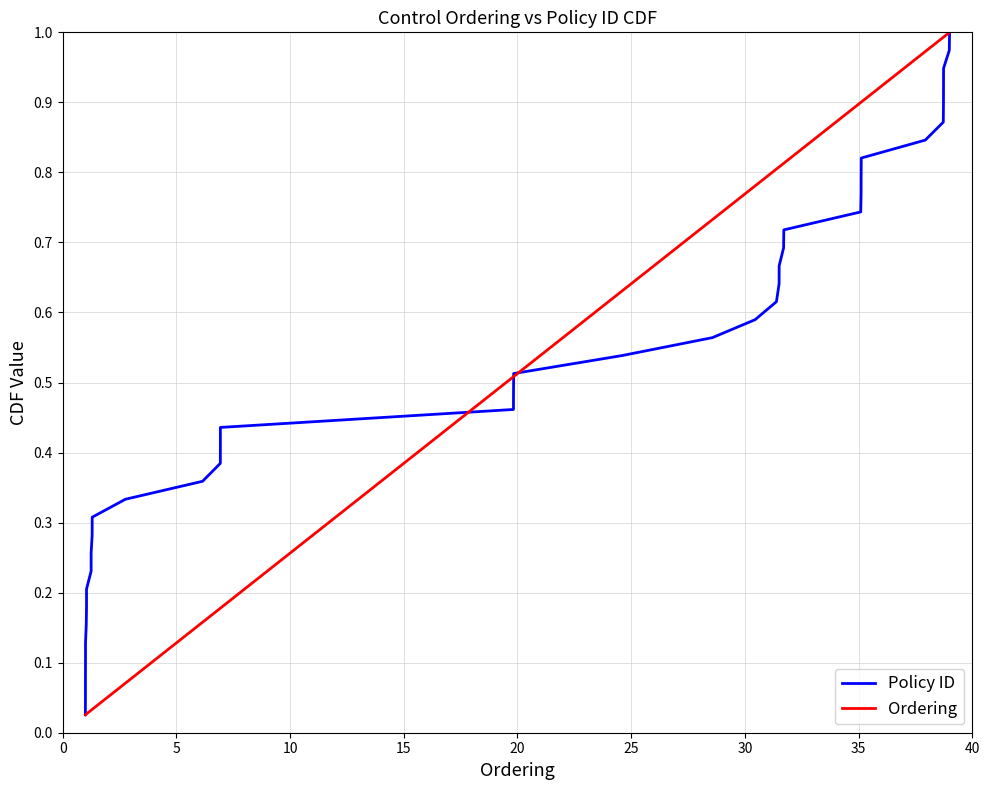

List the series in order of their peak value, lowest first.

Policy ID, Ordering